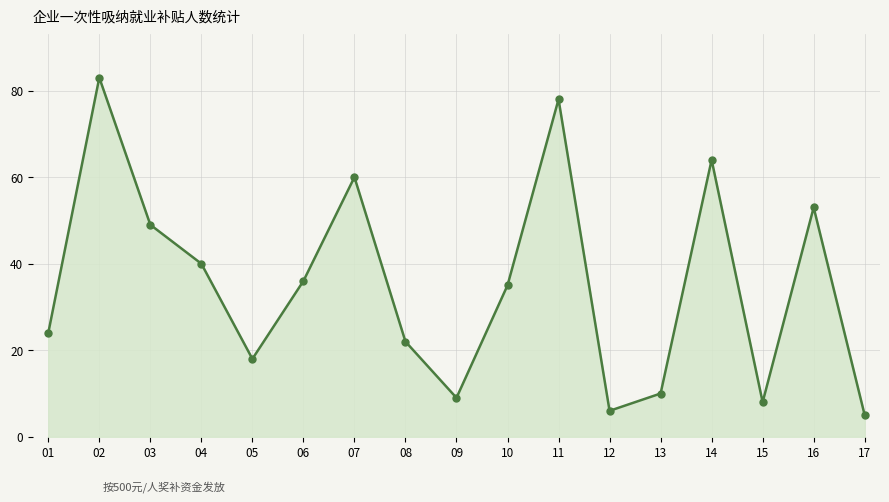

List the labels in order of value, largest first.

02, 11, 14, 07, 16, 03, 04, 06, 10, 01, 08, 05, 13, 09, 15, 12, 17